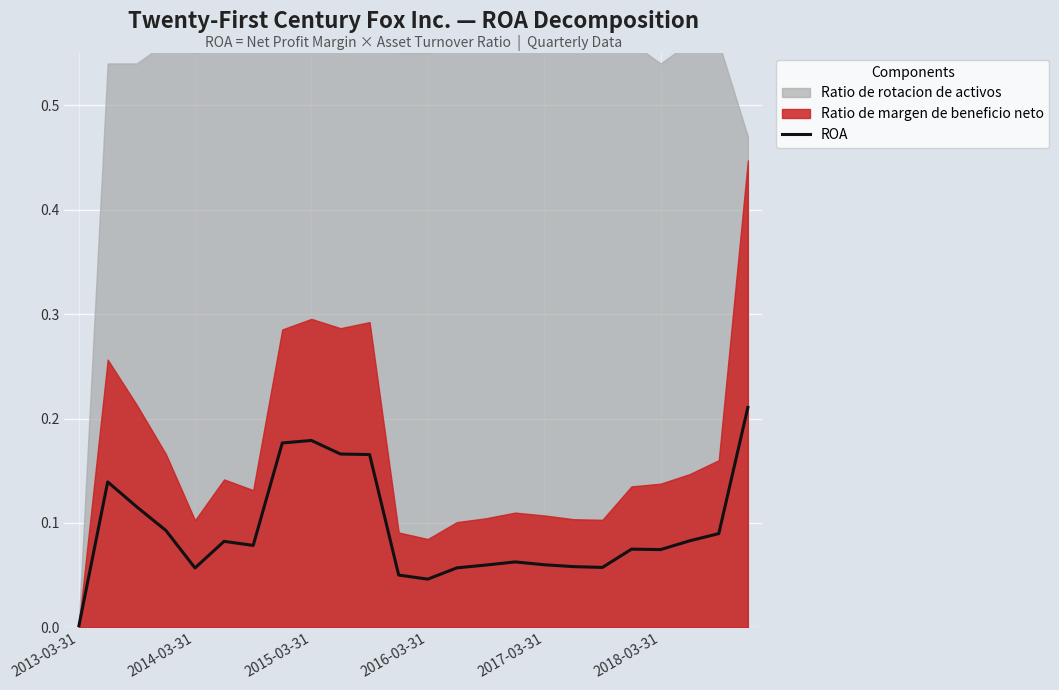

Reading right to left, transcribe all the data shown in this chart.

0.2	0.1	0.1	0.1	0.1	0.1	0.1	0.1	0.1	0.1	0.1	0.0	0.1	0.2	0.2	0.2	0.2	0.1	0.1	0.1	0.1	0.1	0.1	0.0